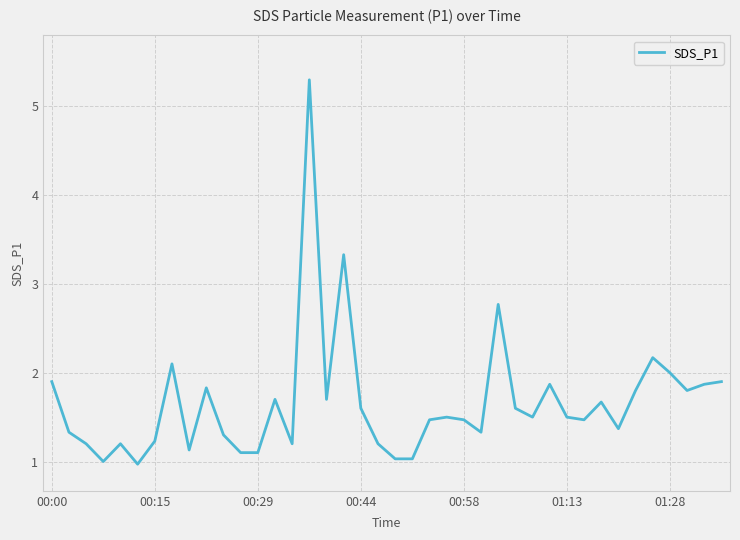

What is the difference between the maximum and minimum values?

4.3